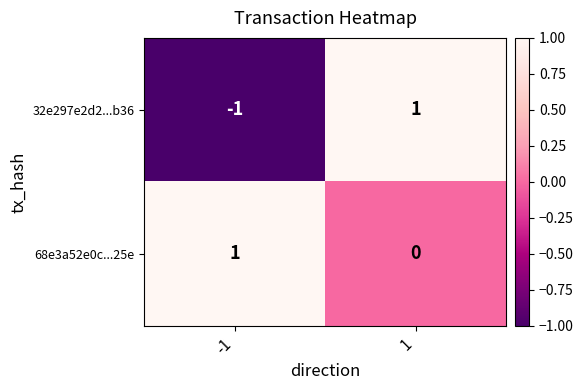

Reading right to left, what are all the values shown in this chart?

32e297e2d2...b36: 1=1	-1=-1
68e3a52e0c...25e: 1=0	-1=1